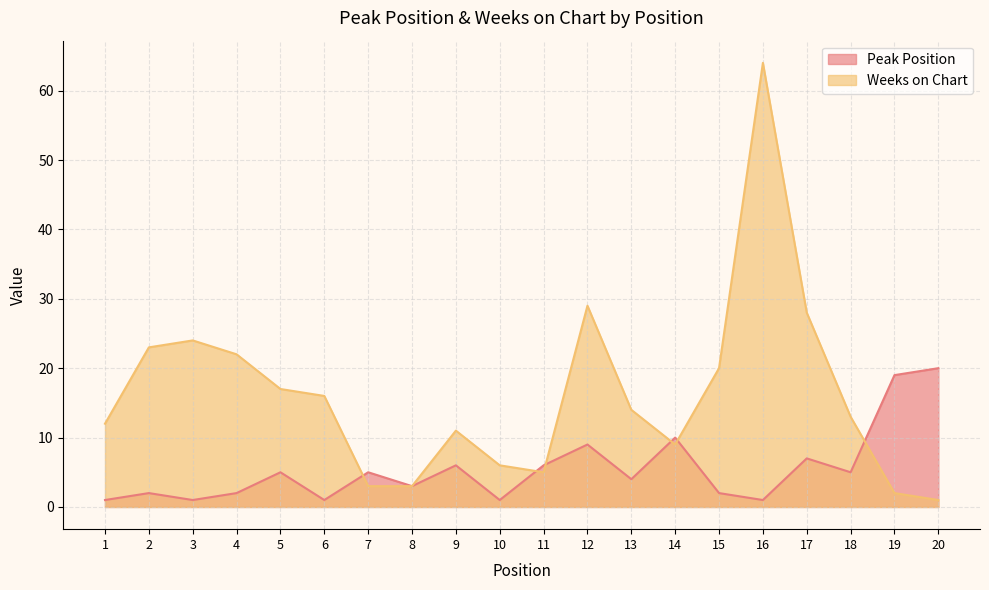

At how many categories does at least one series exceed 48?

1